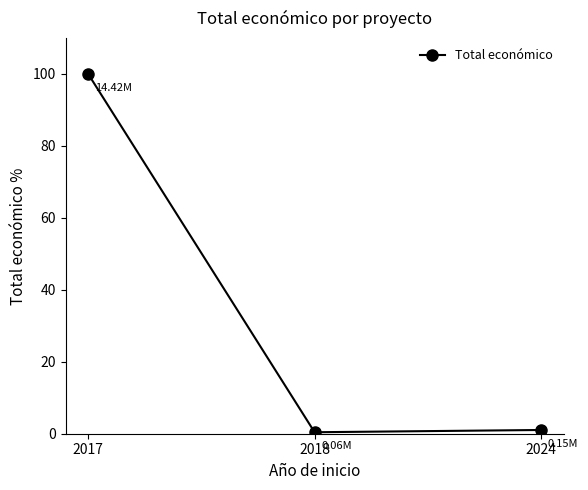

Is it true that the value at 2017 is 100.0?

True